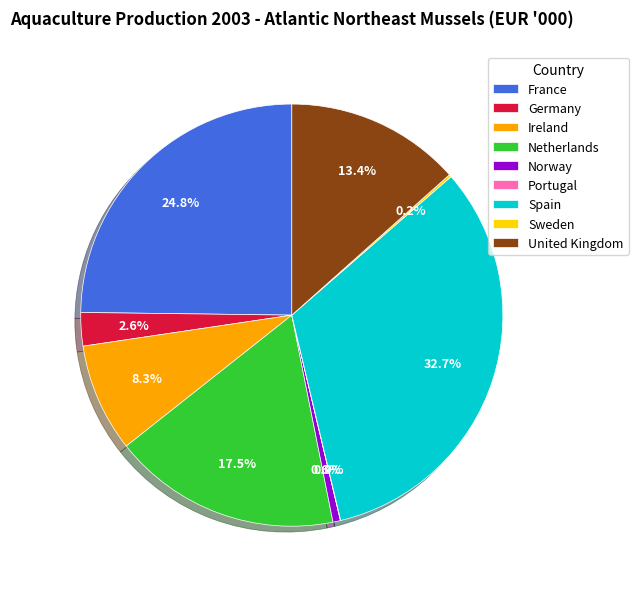

What is the largest slice in the pie chart?

Spain